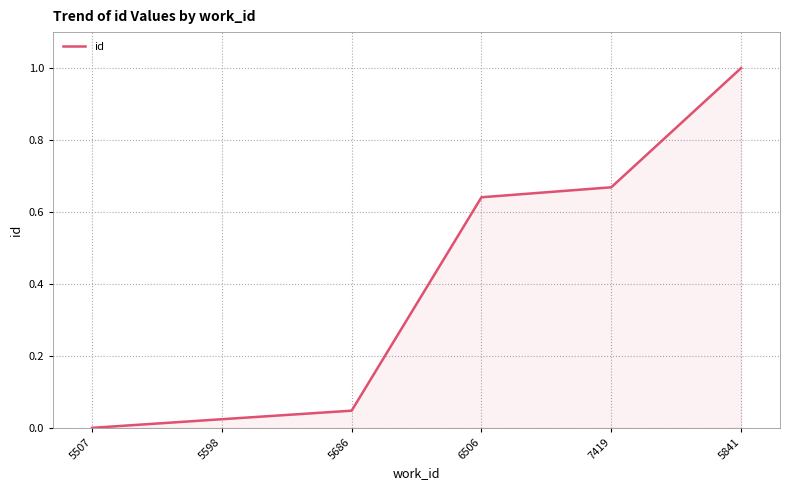

True or false: there are more than 1 points higher than both neighbors.

False